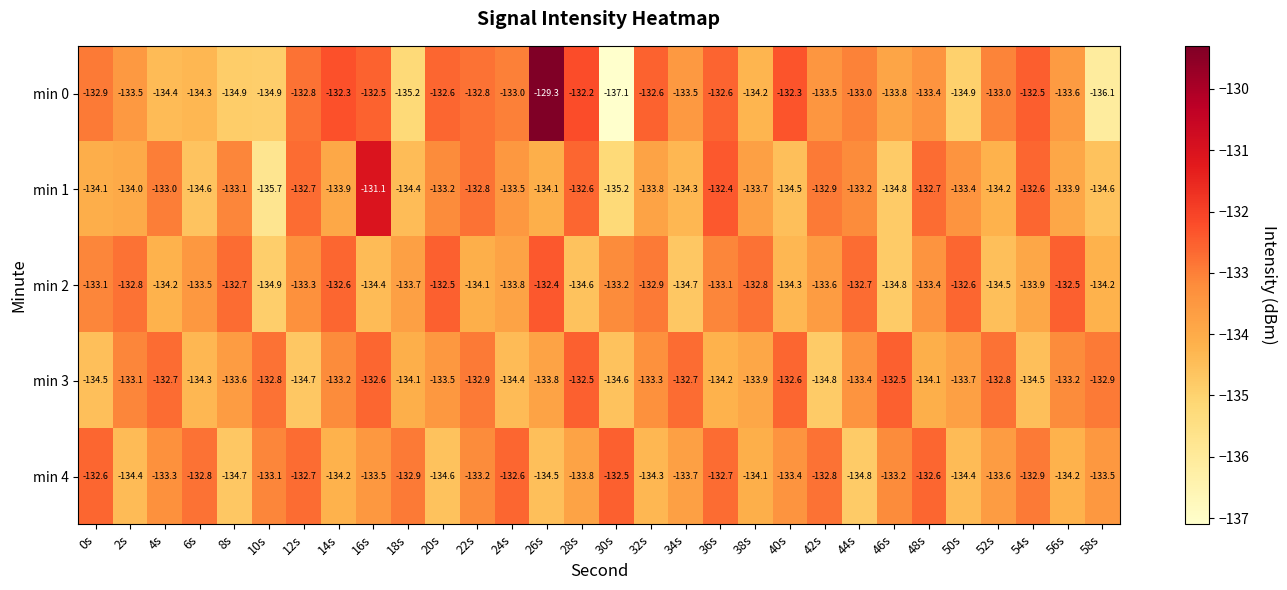

At which label is min 3 closest to -133?

2s